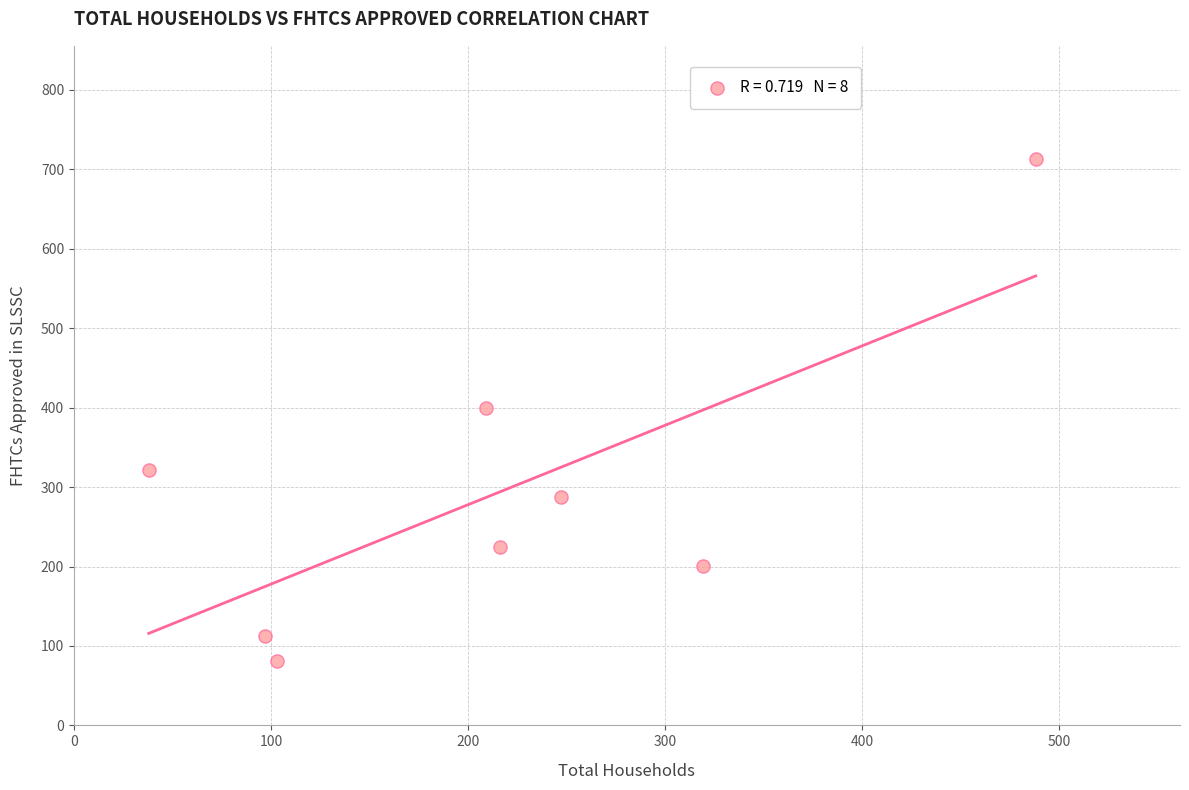

What is the average X value?

215